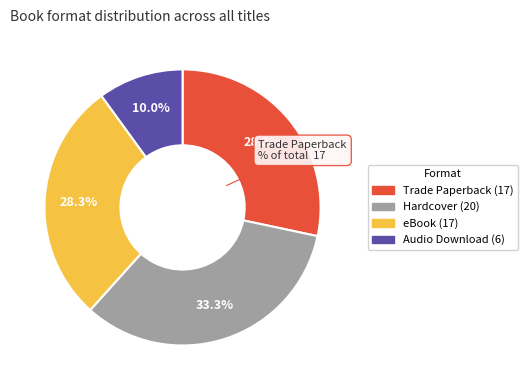

To the nearest percent, what is the average slice percentage?

25%